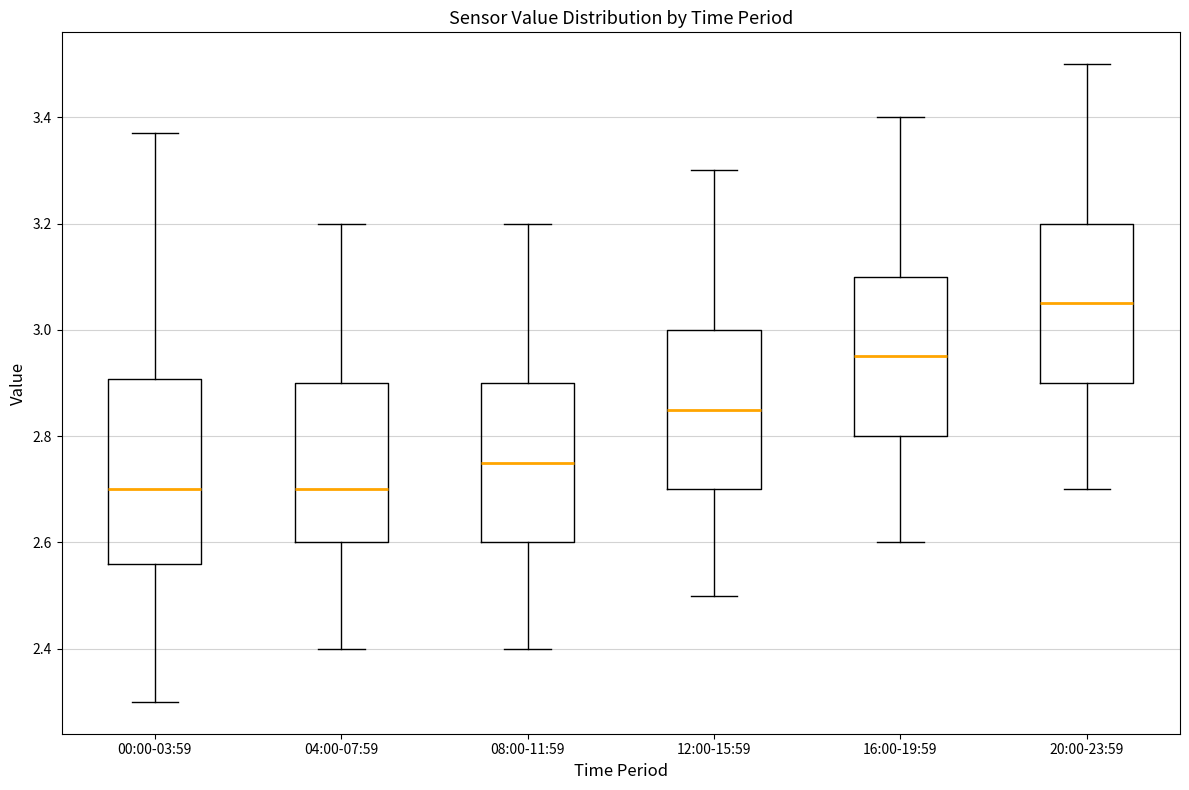

Reading left to right, transcribe this box plot: for each box, give where its median line is, the range the box spans, and where its two whiskers end, as read against the y-axis. The values are not printed on the chart, so give them approximately, as read against the axis.

00:00-03:59: median 2.70, box 2.56 to 2.90, whiskers 2.30 to 3.38
04:00-07:59: median 2.70, box 2.60 to 2.90, whiskers 2.40 to 3.20
08:00-11:59: median 2.76, box 2.60 to 2.90, whiskers 2.40 to 3.20
12:00-15:59: median 2.86, box 2.70 to 3.00, whiskers 2.50 to 3.30
16:00-19:59: median 2.96, box 2.80 to 3.10, whiskers 2.60 to 3.40
20:00-23:59: median 3.06, box 2.90 to 3.20, whiskers 2.70 to 3.50